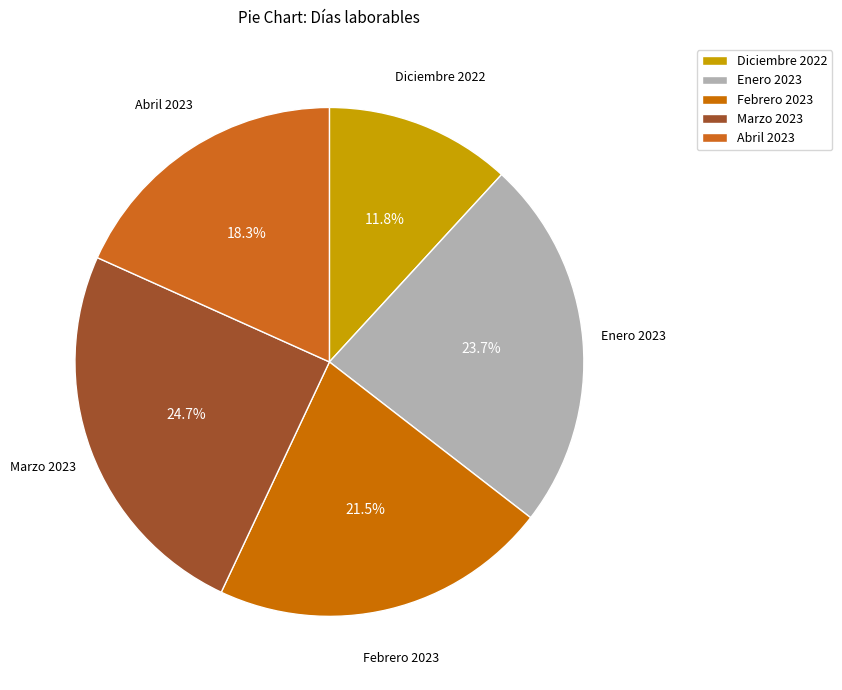

Combined, what portion of the pie is Febrero 2023 and Marzo 2023?

46.2%